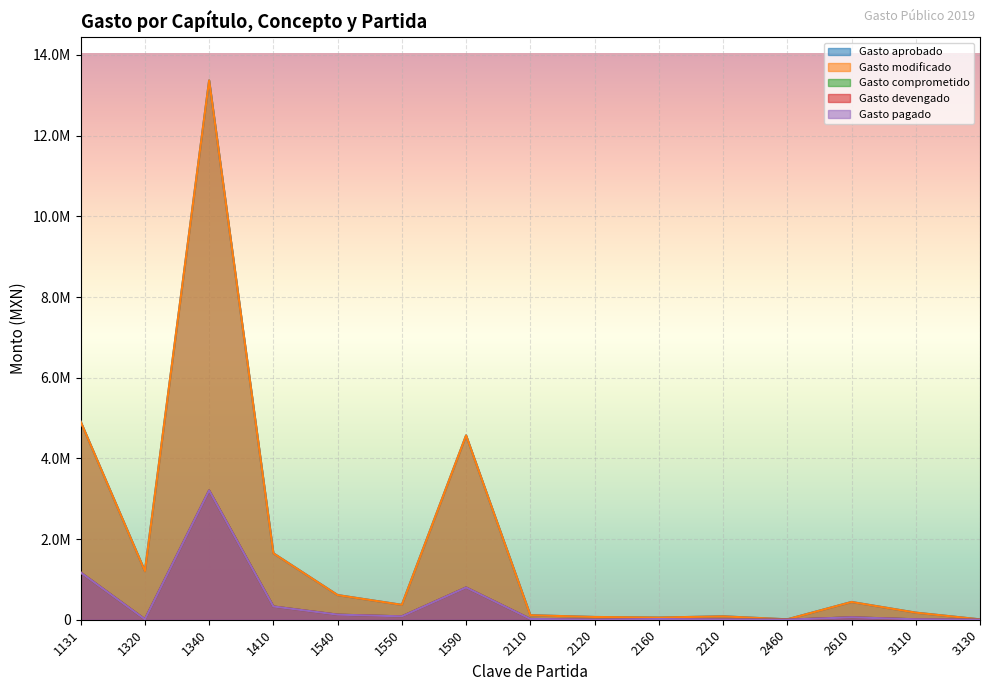

True or false: Gasto devengado has more than 0 points higher than both neighbors.

True